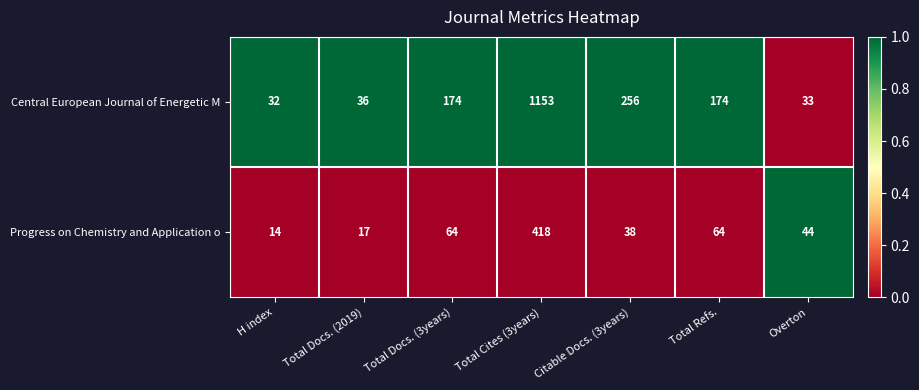

What is the difference between the maximum and minimum values in the Progress on Chemistry and Application o series?

404